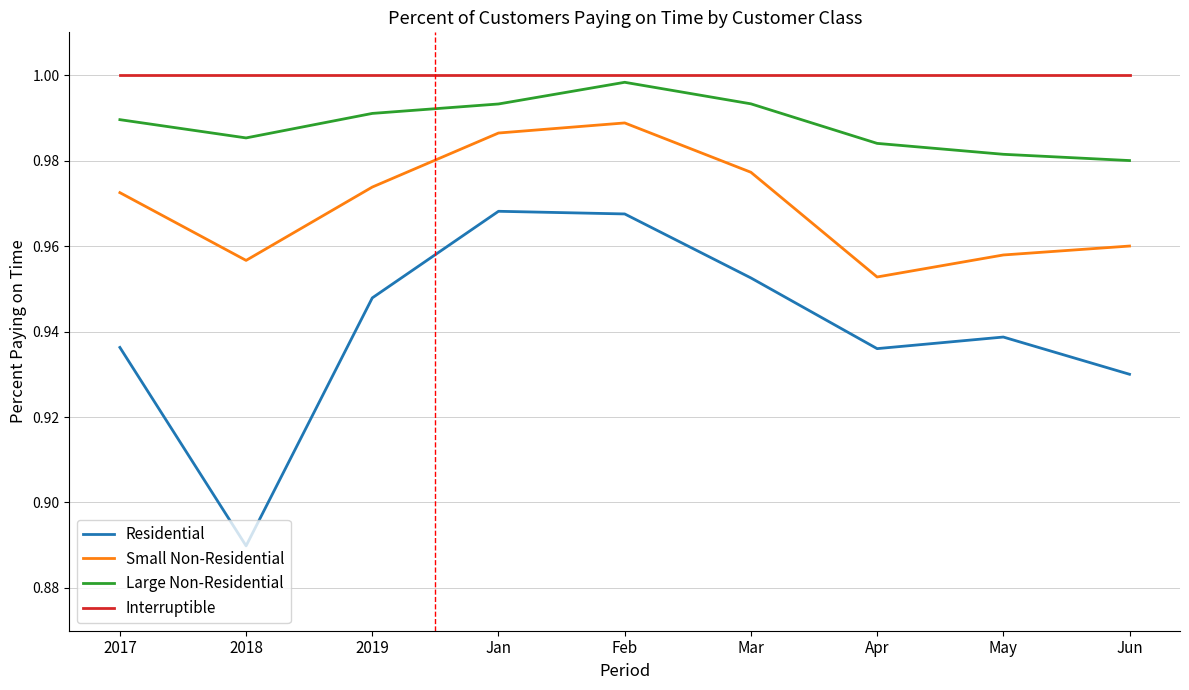

Is the value of Large Non-Residential at Apr greater than the value of Interruptible at Jun?

No